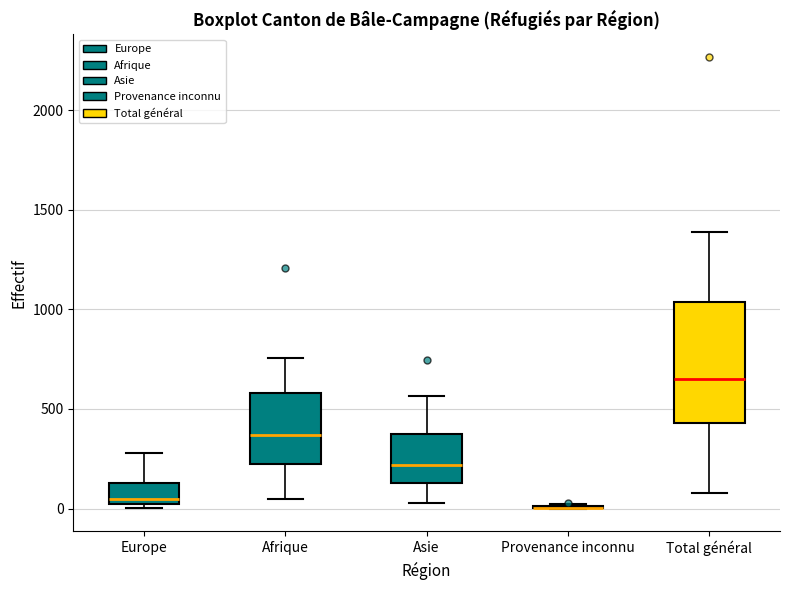

Which box is the tallest, from its lower edge to its upper edge?

Total général